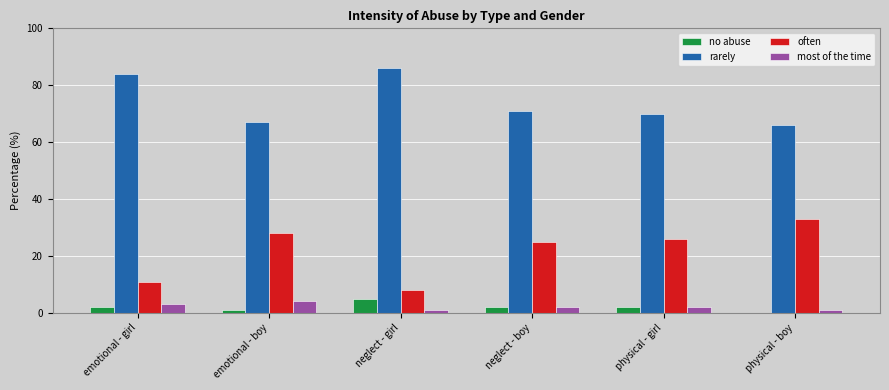

Which series has the largest total across all categories?

rarely